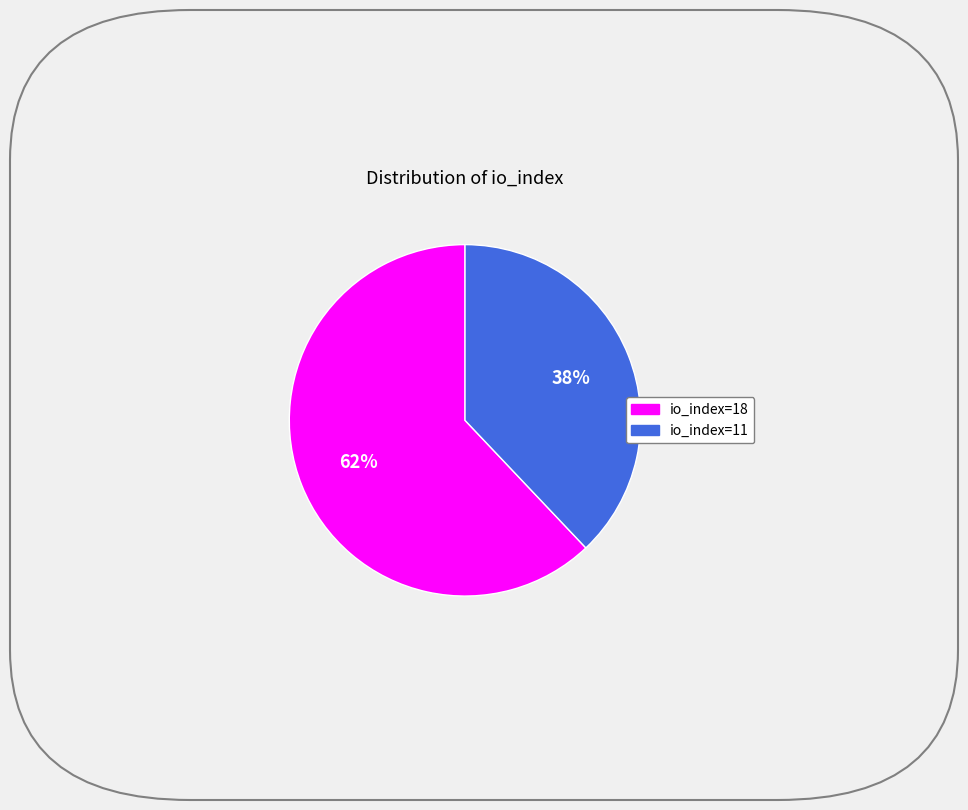

To the nearest percent, what is the difference between the largest and smallest slice percentages?

24%